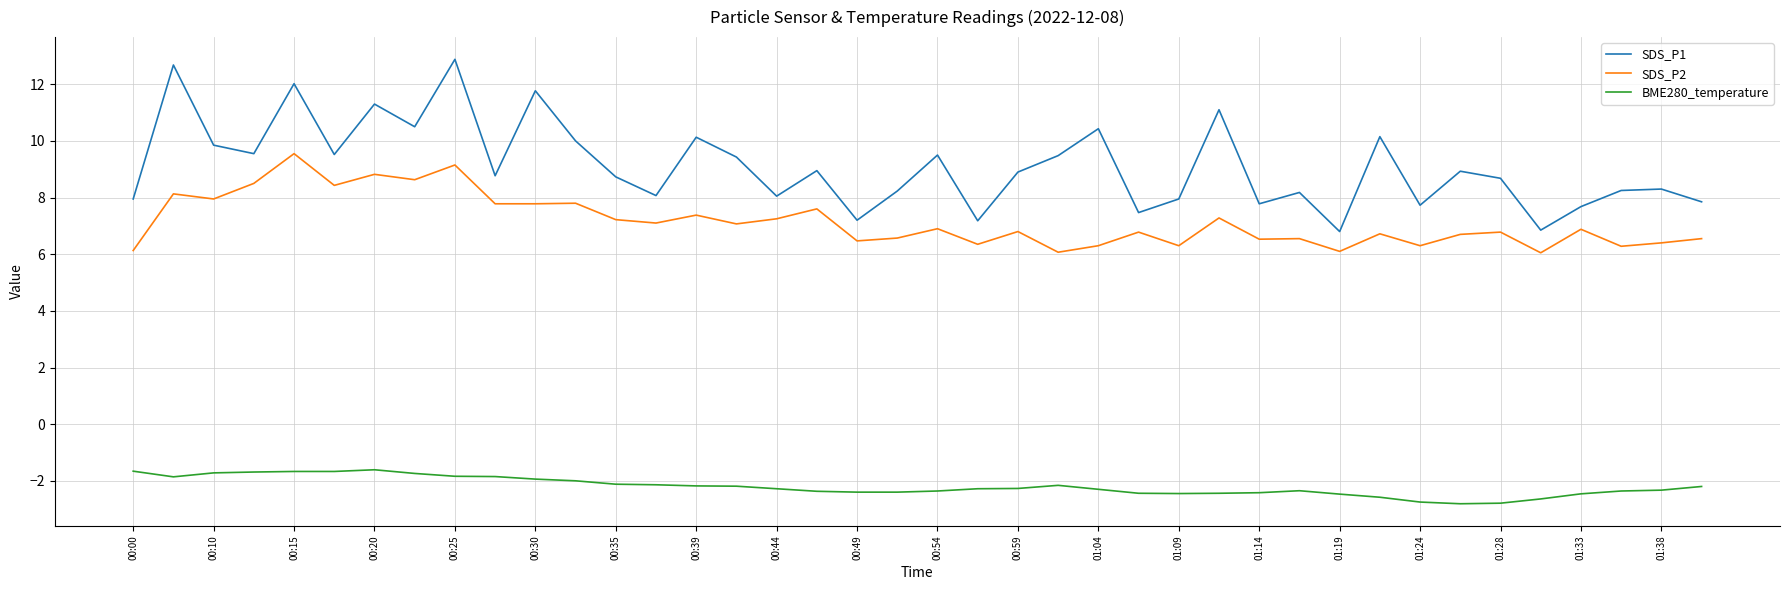

What is the difference between the second highest and minimum values in the SDS_P2 series?

3.1